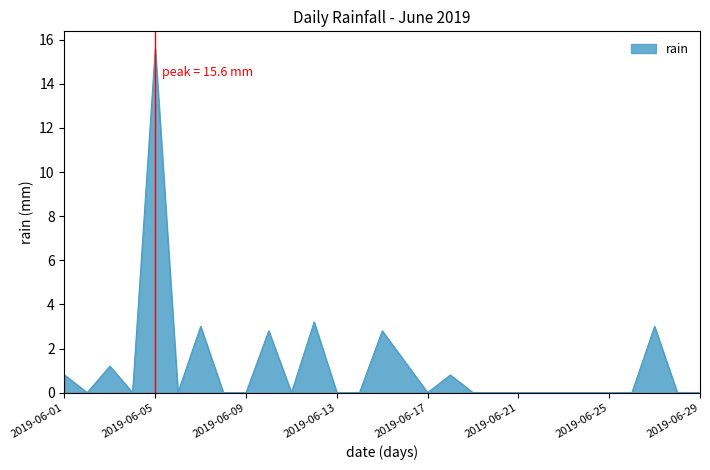

What is the difference between the maximum and minimum values?

15.6